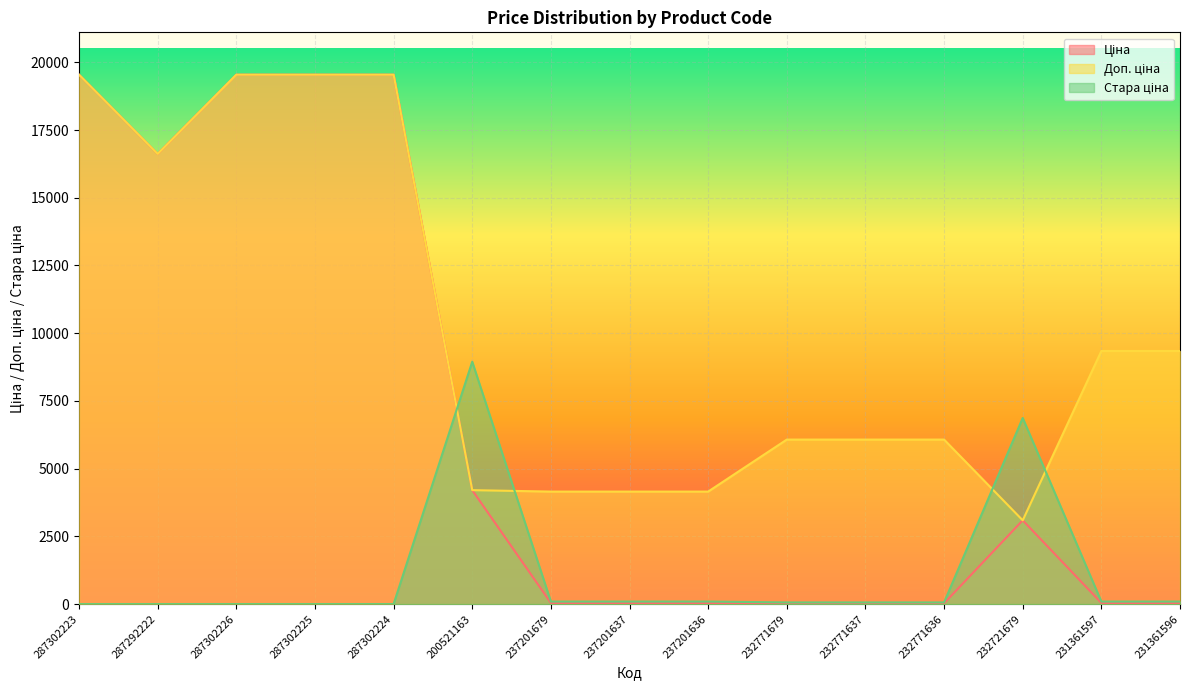

What is the label of the 9th point from the right?

237201679